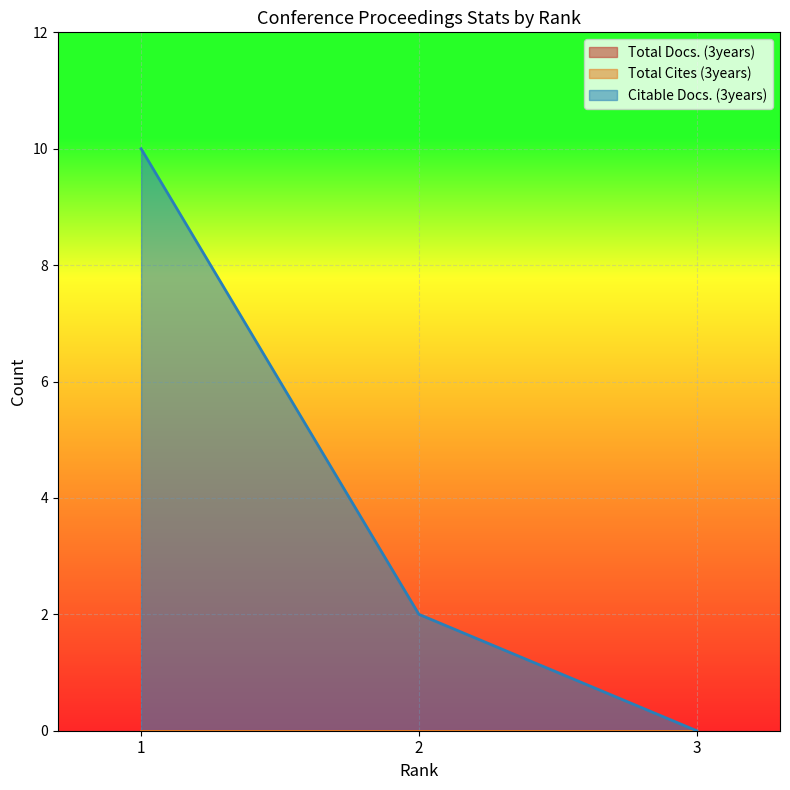

At 2, list the series in order from largest to smallest.

Citable Docs. (3years), Total Docs. (3years), Total Cites (3years)